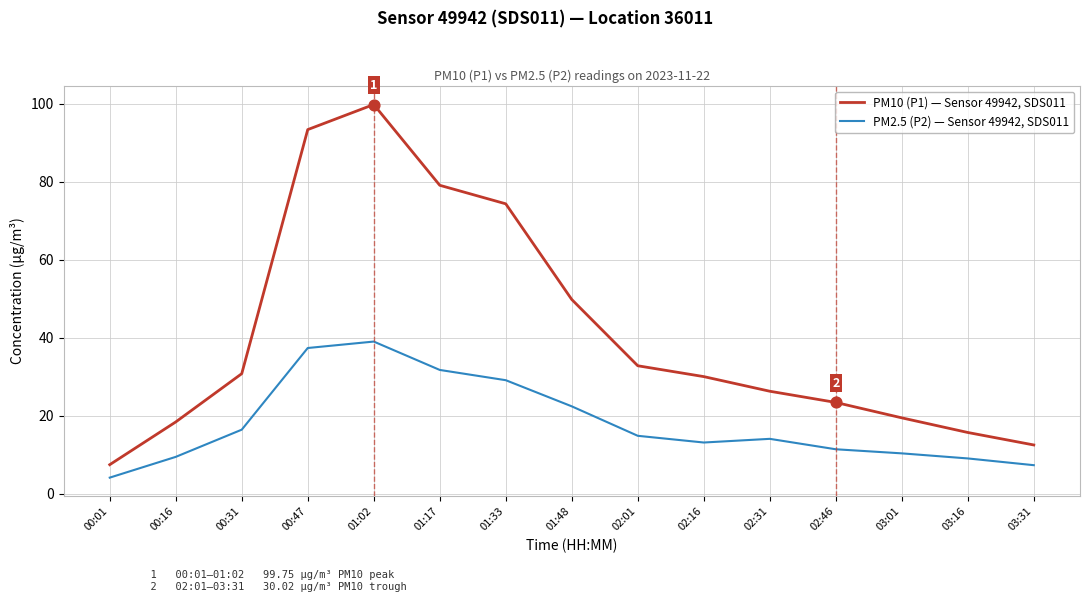

What are all the series names shown in the legend?

PM10 (P1) — Sensor 49942, SDS011, PM2.5 (P2) — Sensor 49942, SDS011